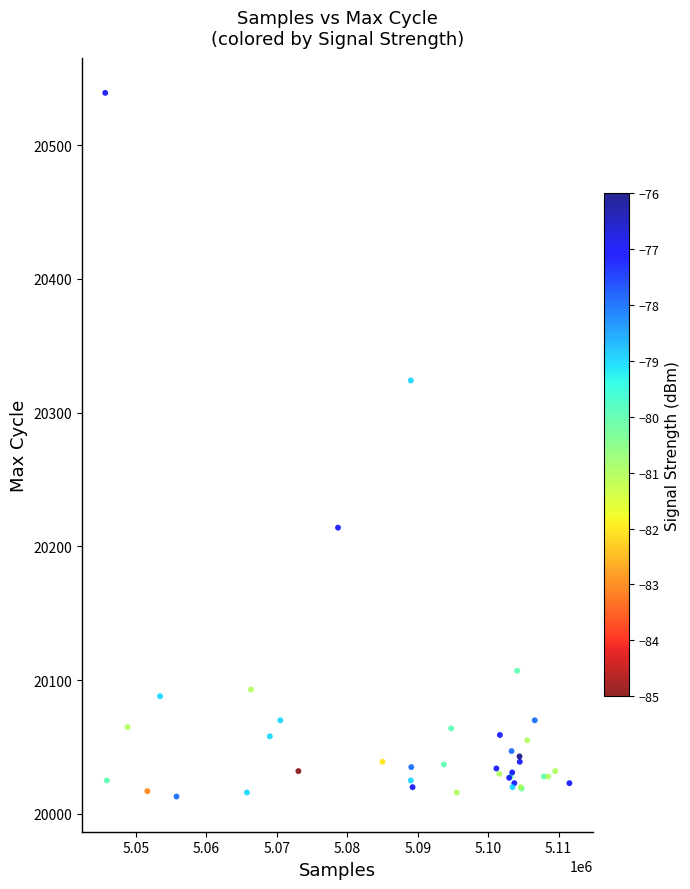

What Y value in the scatter plot is closest to 20276?

20324